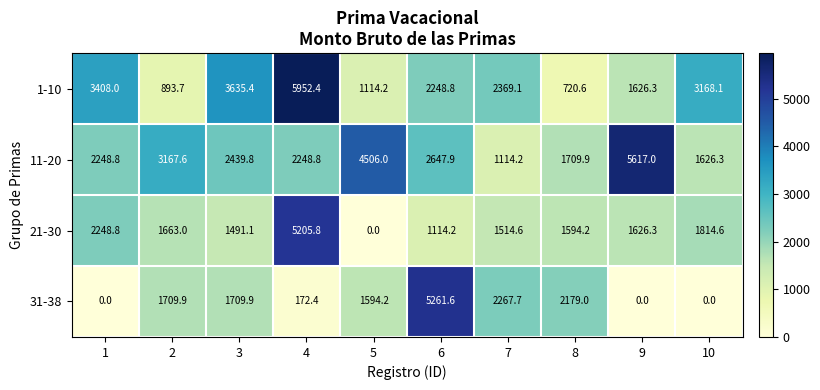

At how many categories does at least one series exceed 3320?

6